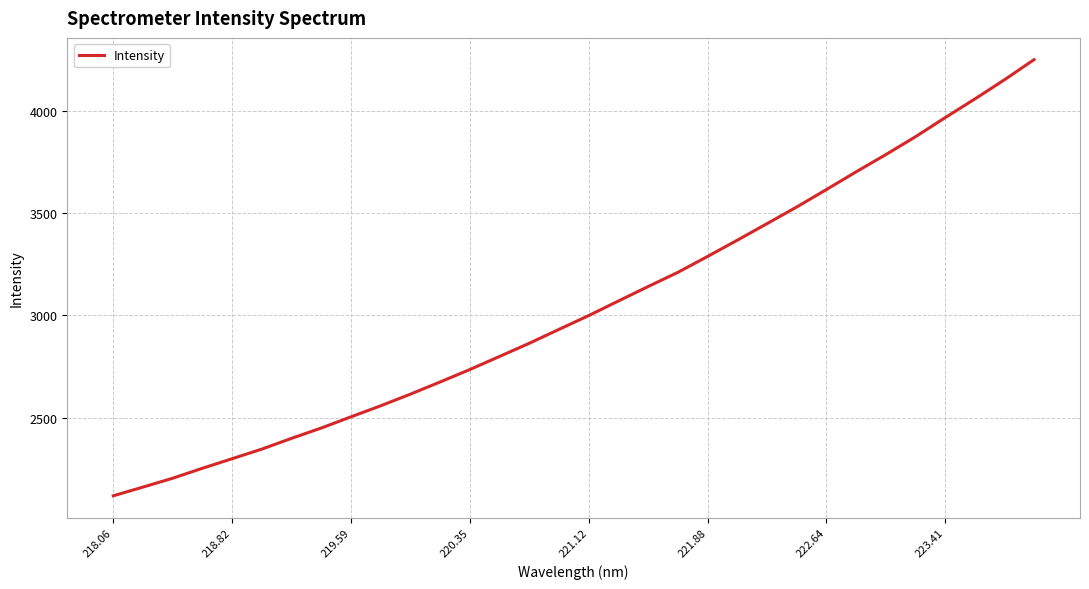

True or false: the data has more than 2 interior local peaks.

False